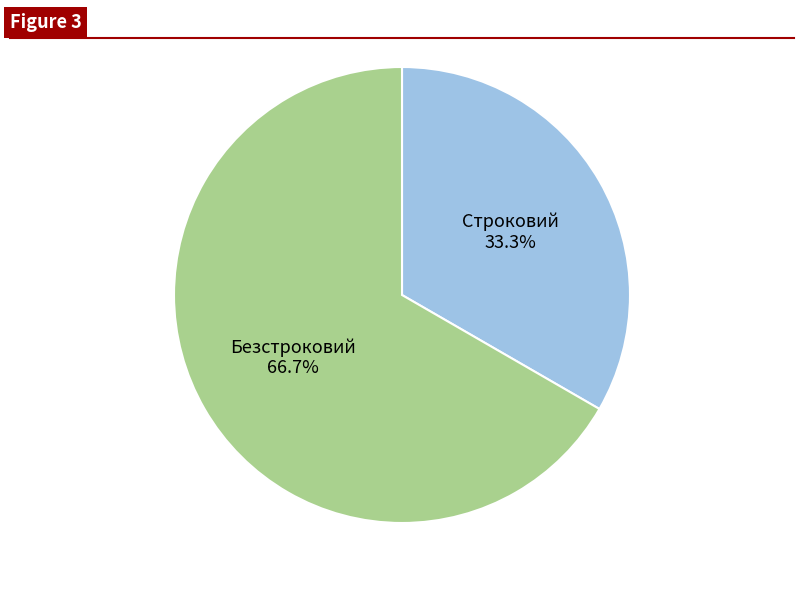

What portion of the pie excludes Безстроковий?

33.3%